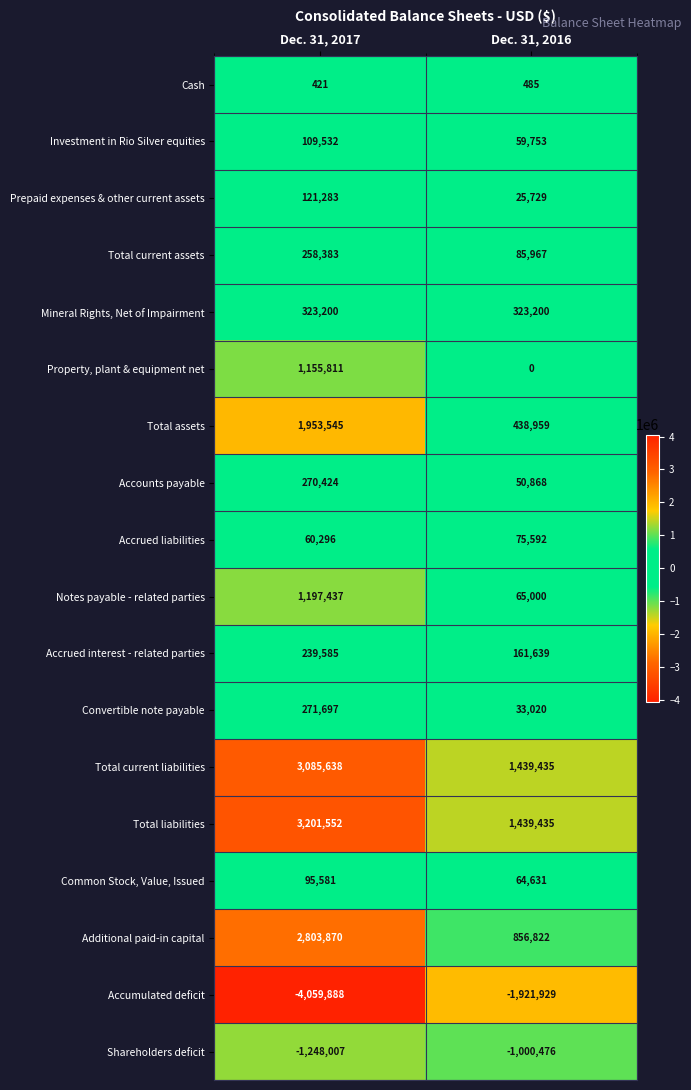

The value of Cash at Dec. 31, 2016 is 711. True or false?

False